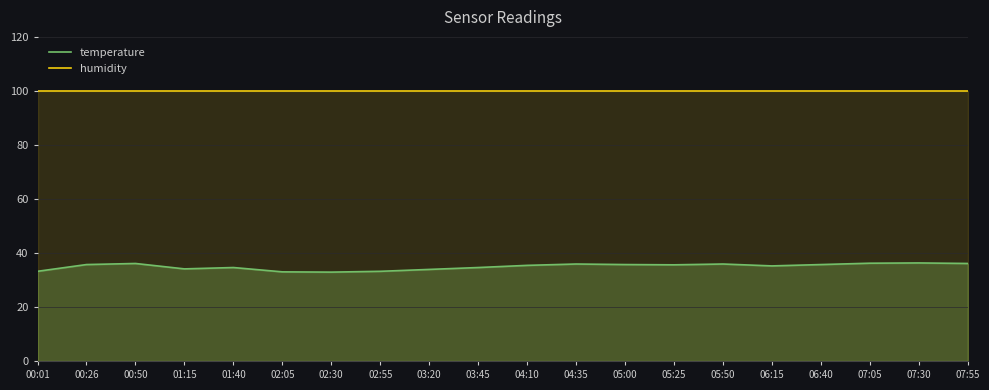

The humidity series shows 173.9 at 06:40. True or false?

False